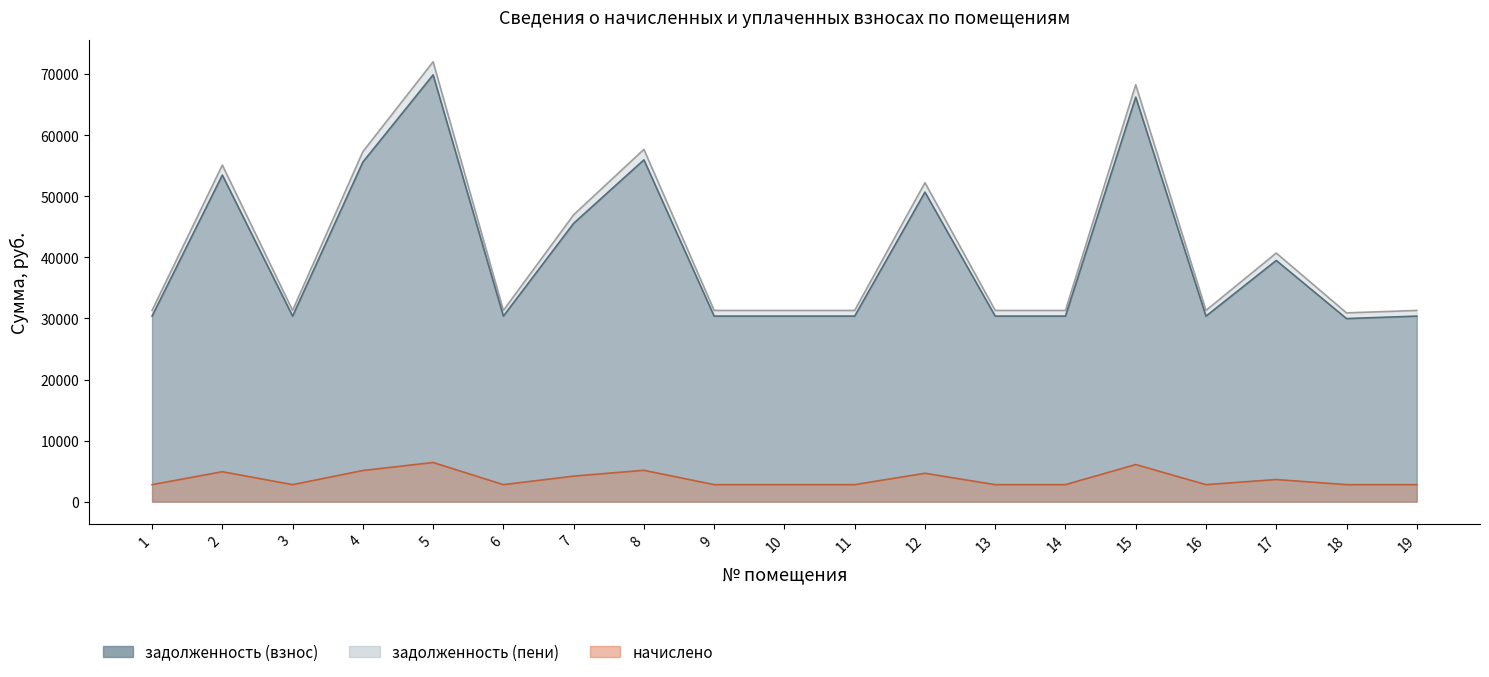

Which series changed the most between 6 and 8?

задолженность (пени)